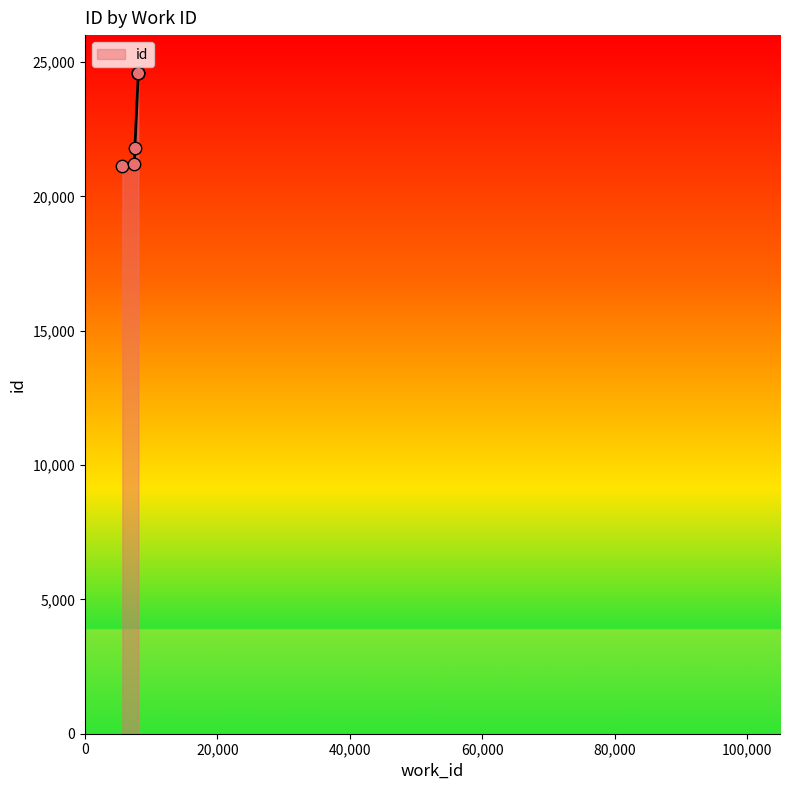

Which has a higher value, 7486 or 5657?

7486